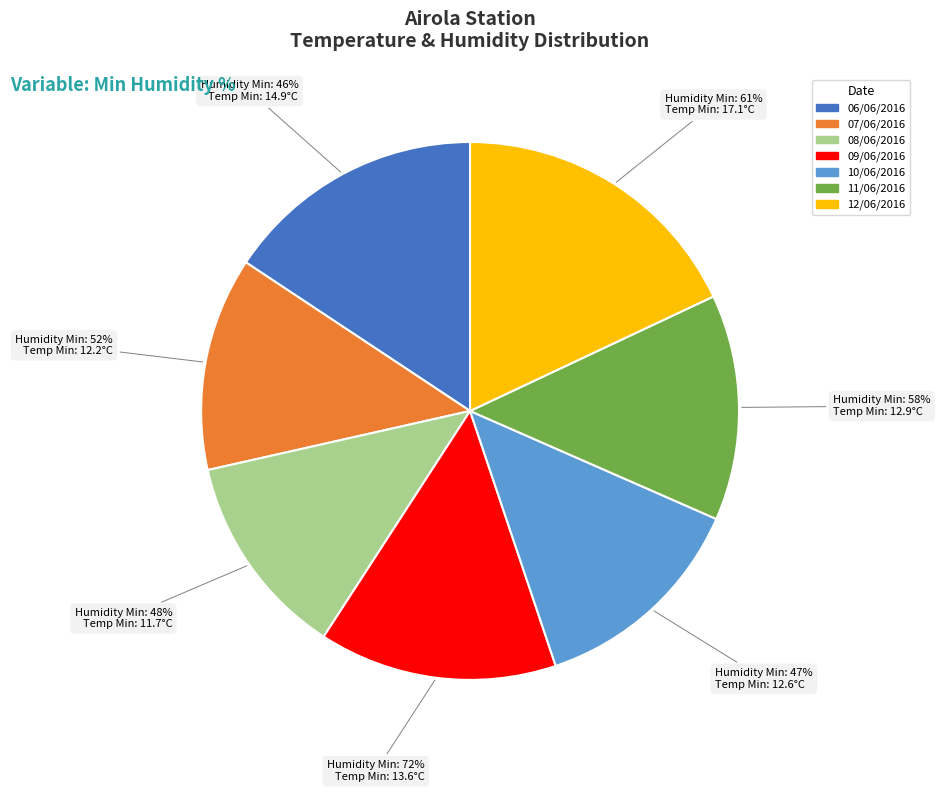

To the nearest percent, what percentage of the pie is 52?

13%